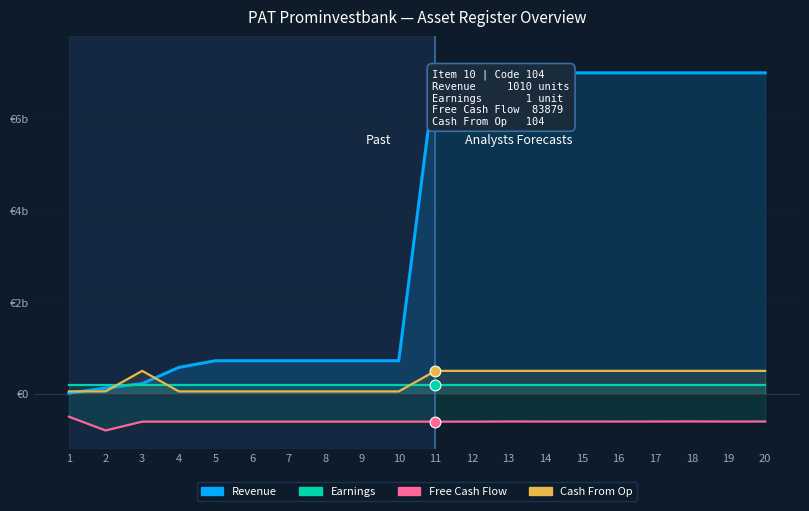

Which series reaches the maximum Y coordinate?

Revenue